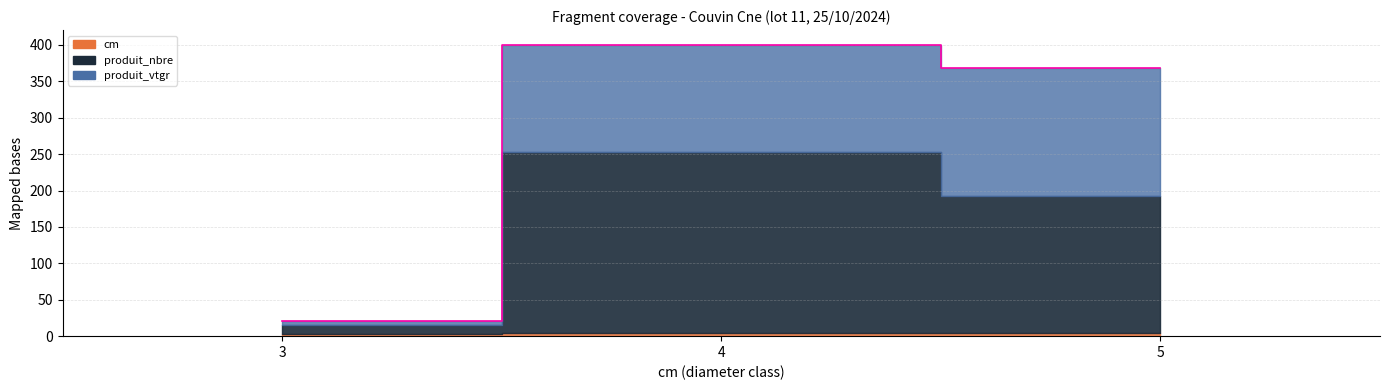

What is the value of the cm point at the 1st from the left?

3.0